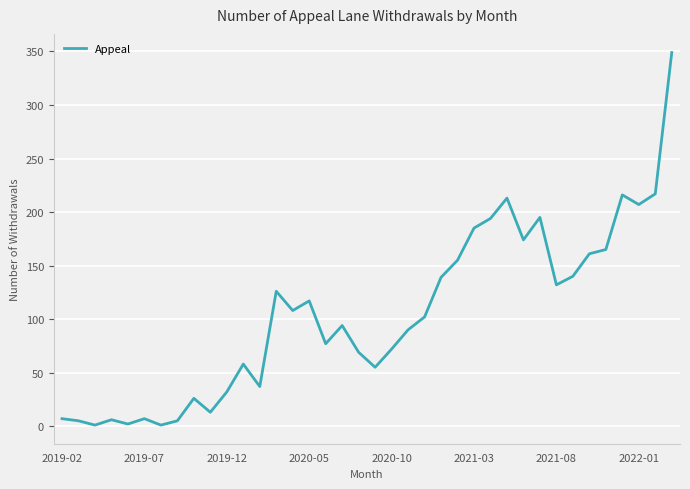

What is the difference between the maximum and minimum values?

348